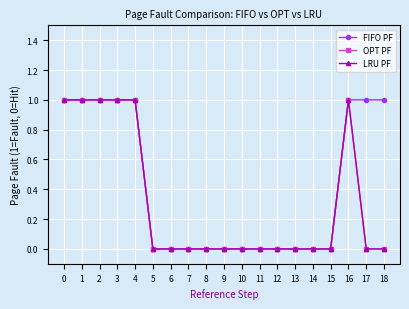

Rank the series by their maximum value, from lowest to highest.

FIFO PF, OPT PF, LRU PF